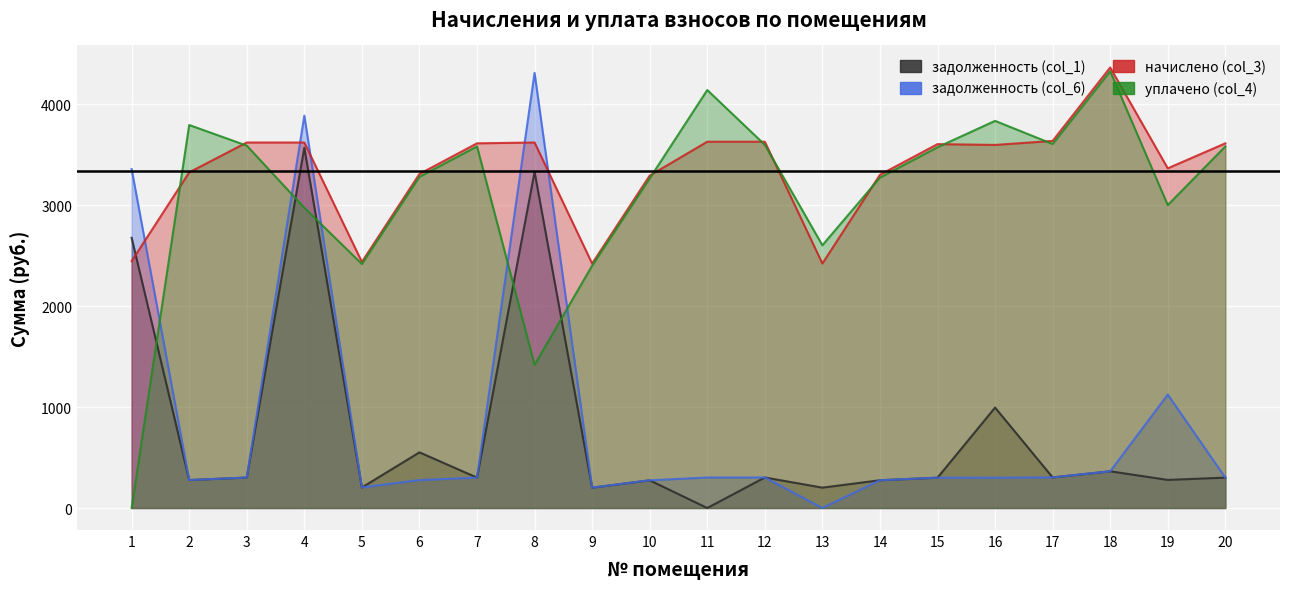

True or false: уплачено (col_4) and задолженность (col_1) intersect in this chart.

True